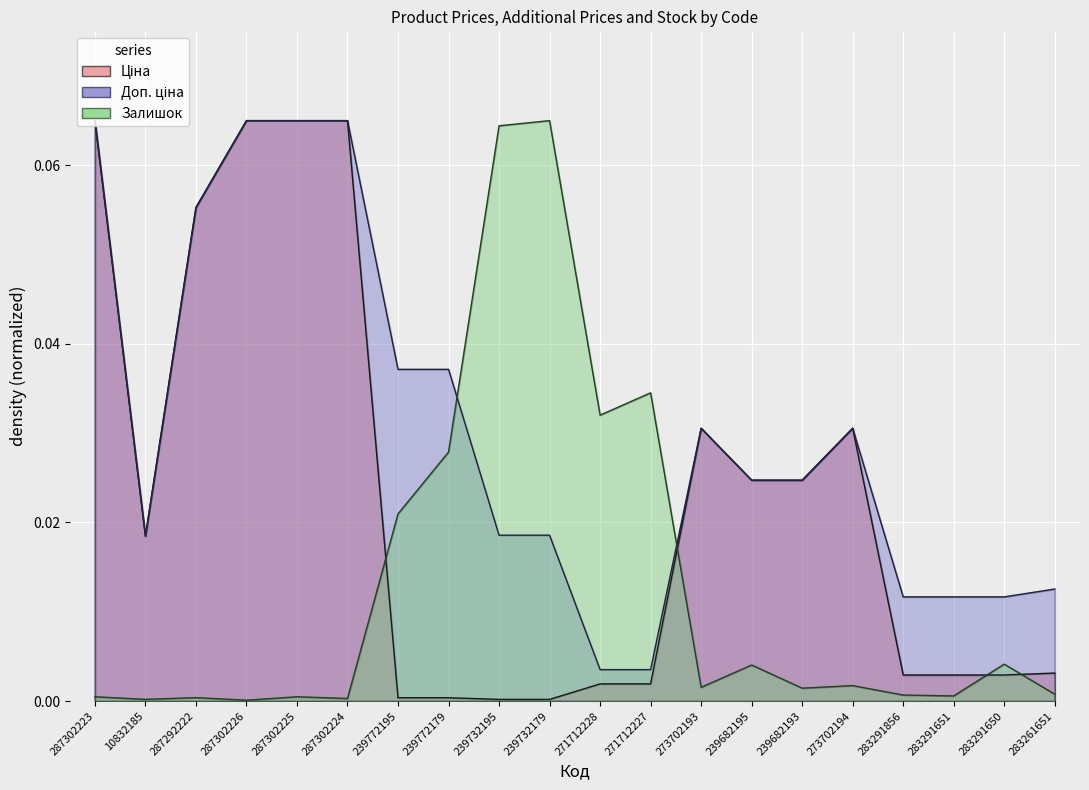

Which series changed the most between 239682193 and 283291651?

Ціна